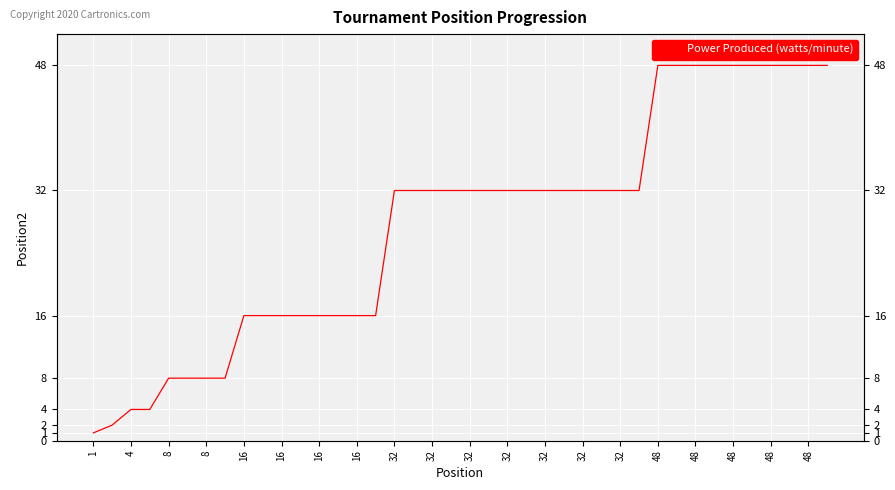

What is the greatest value displayed?

48